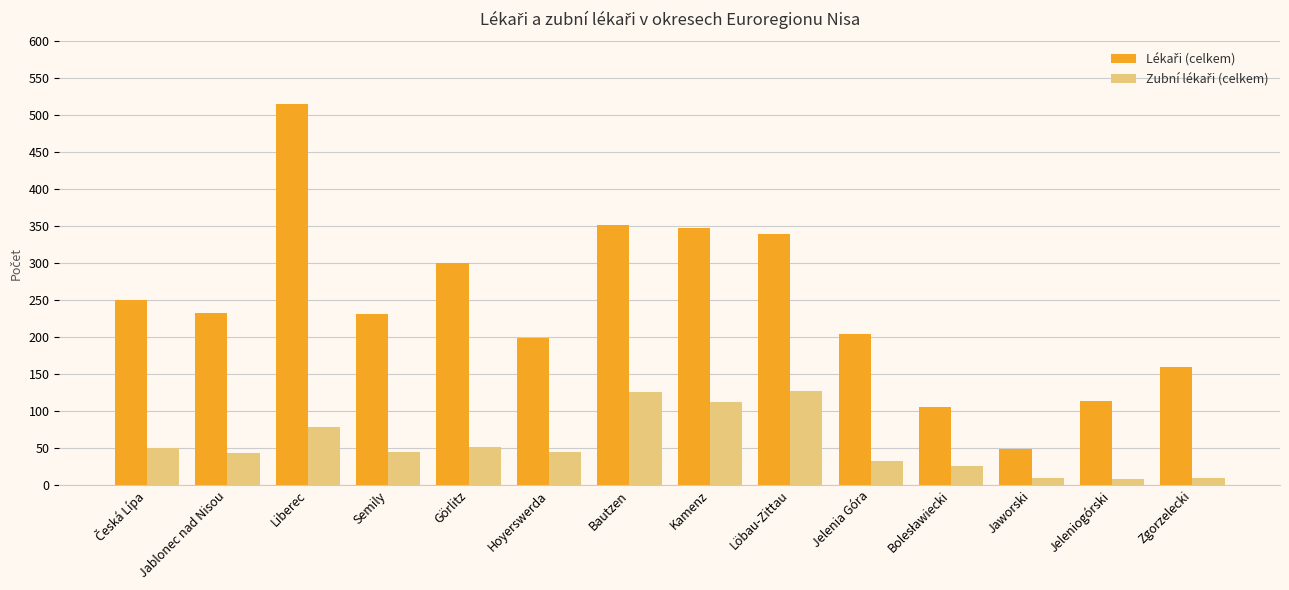

Which category has the highest value across all series?

Liberec